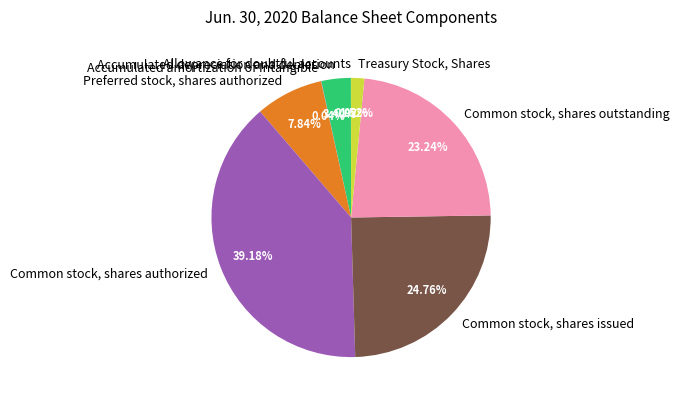

Does Treasury Stock, Shares represent more than half of the total?

No